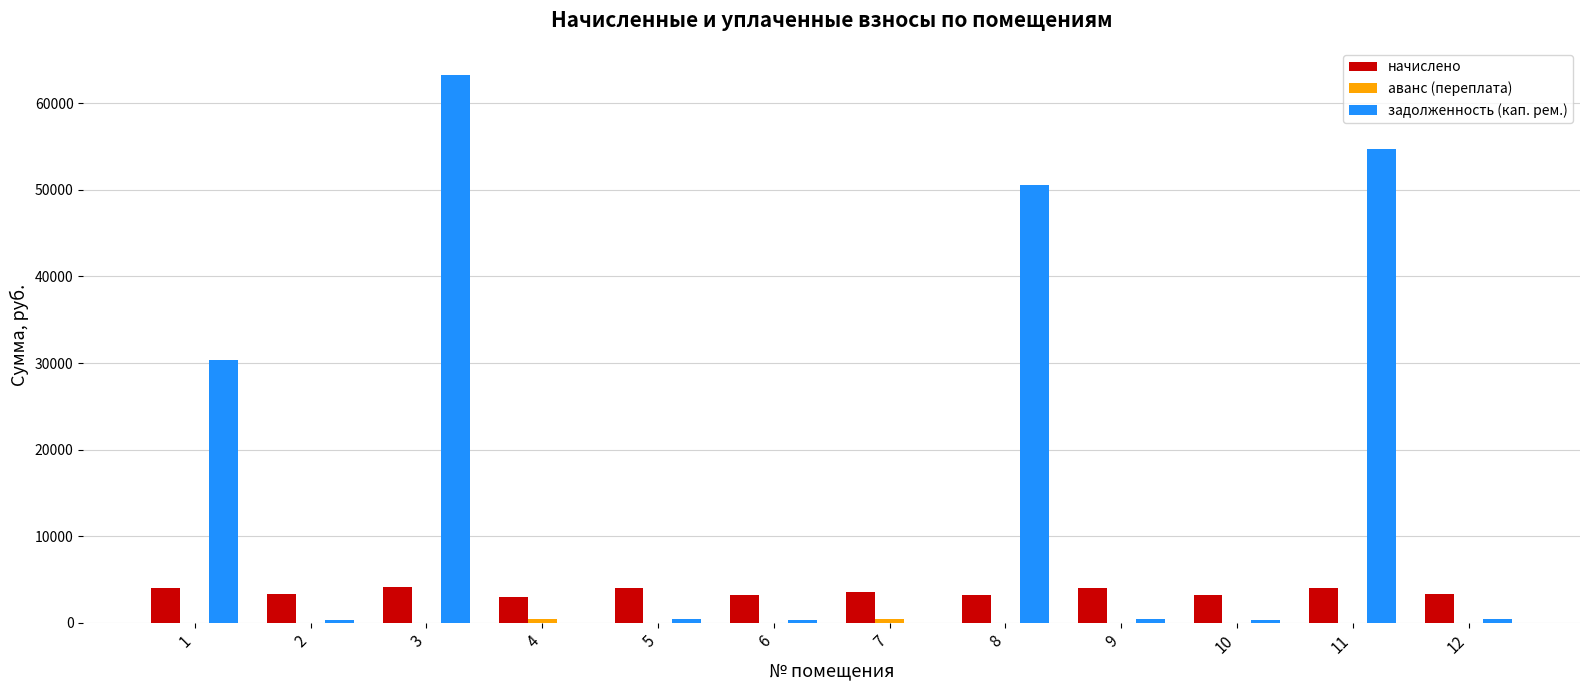

Which series has the largest range (max minus min)?

задолженность (кап. рем.)